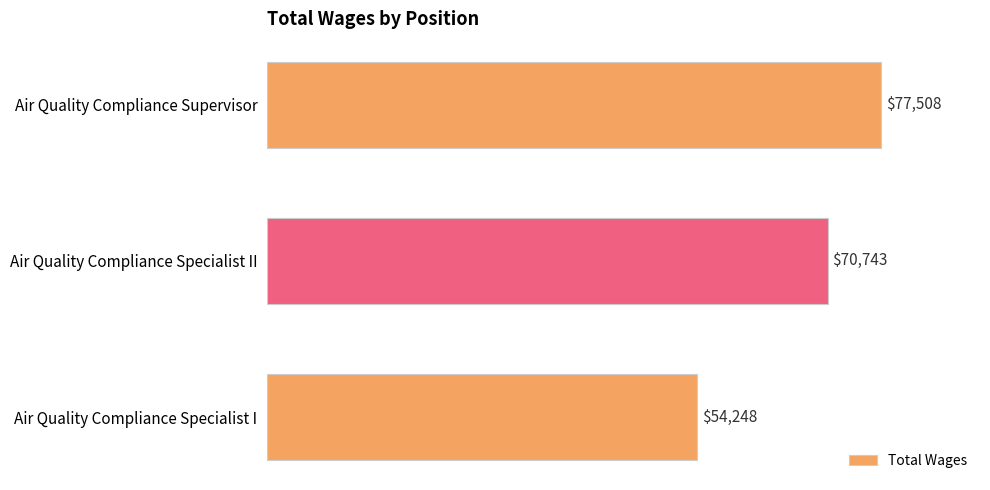

List the labels in order of value, smallest first.

Air Quality Compliance Specialist I, Air Quality Compliance Specialist II, Air Quality Compliance Supervisor